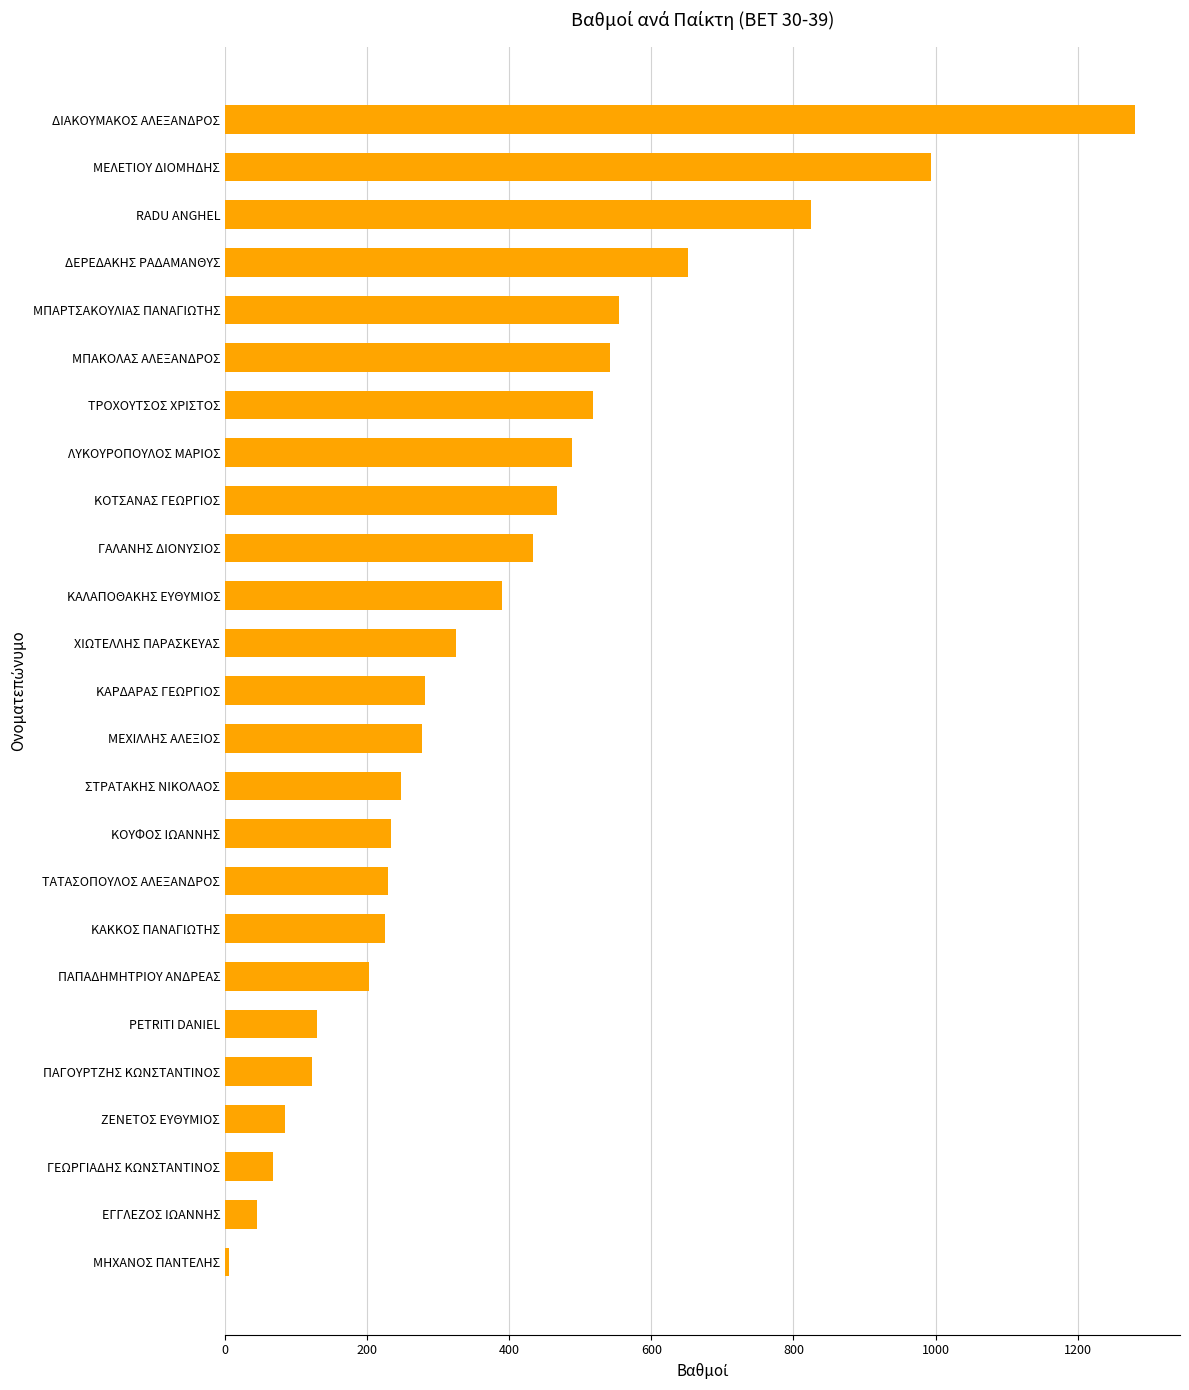

What is the label of the 22nd bar from the top?

ΖΕΝΕΤΟΣ ΕΥΘΥΜΙΟΣ